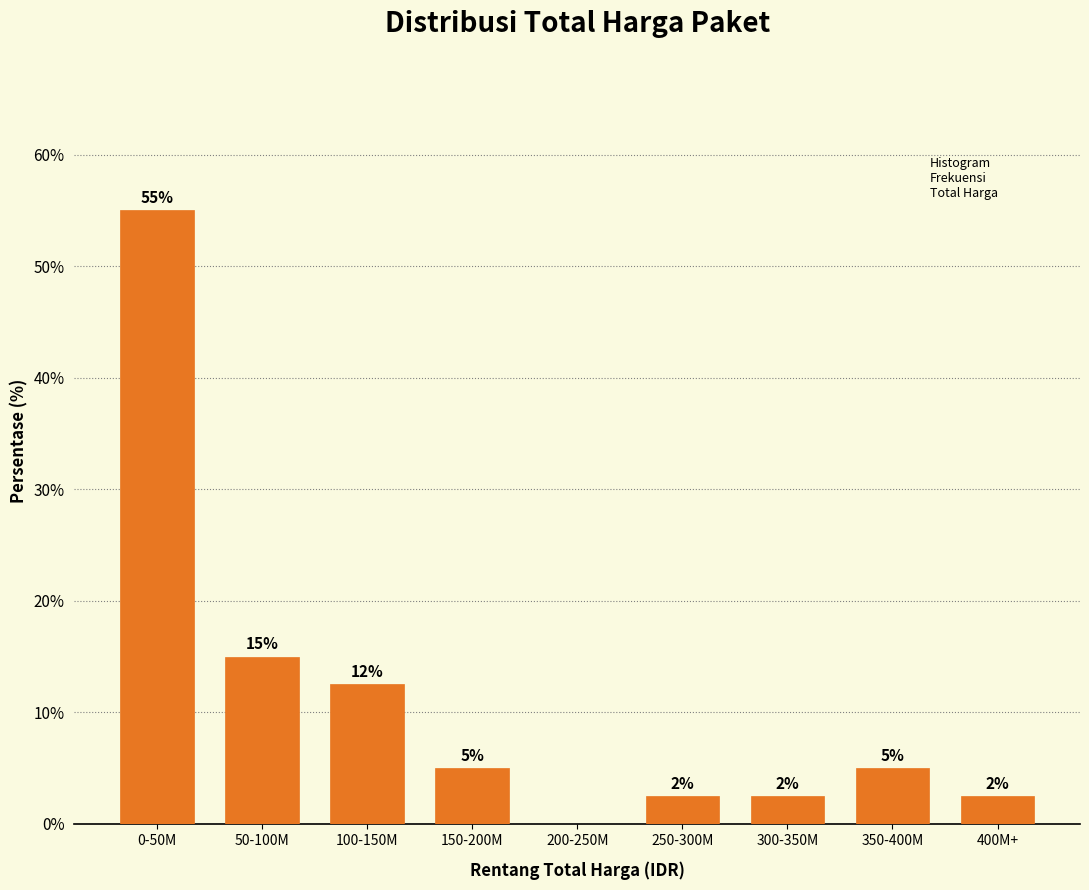

What is the ratio of the value at 150-200M to the value at 50-100M?

0.3